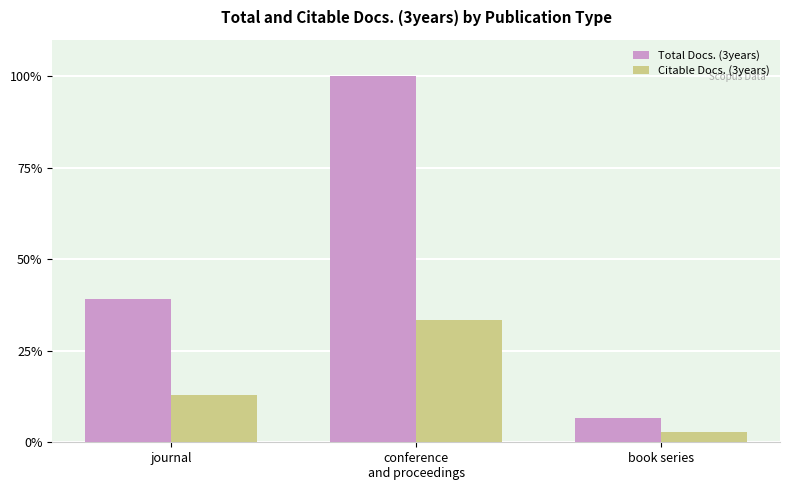

What position from the left is journal?

1